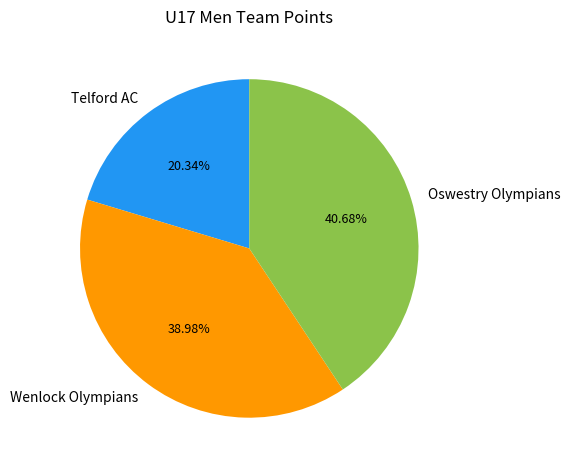

What is the largest slice in the pie chart?

Oswestry Olympians